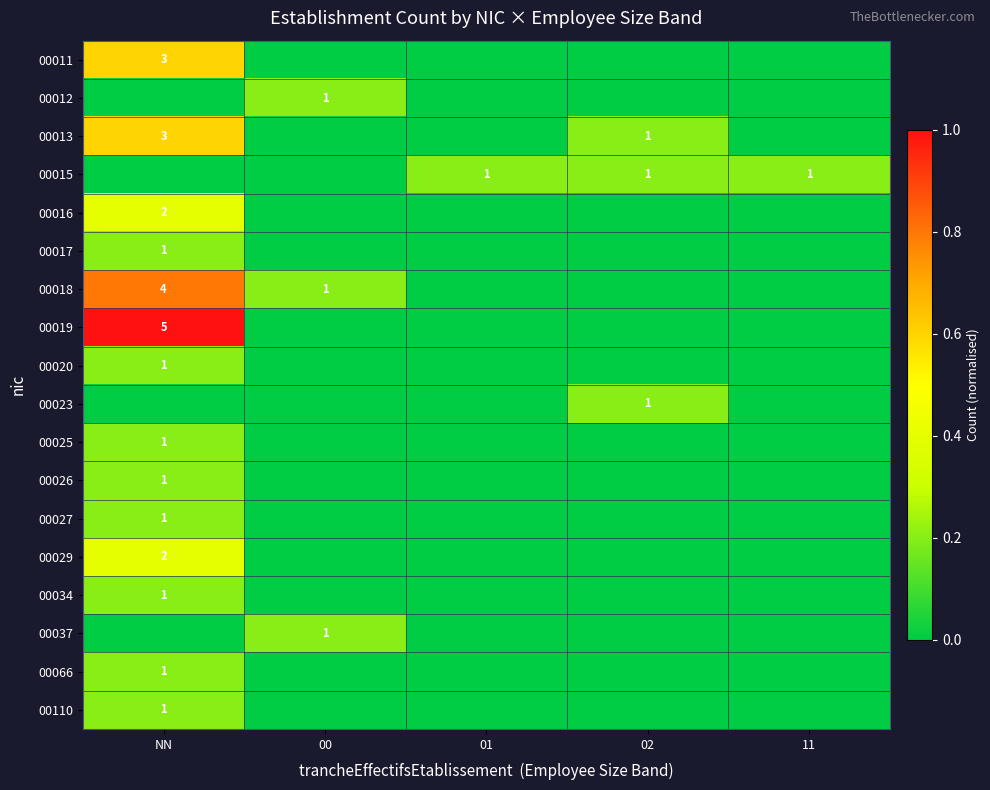

What is the difference between the maximum and minimum values in the 00018 series?

0.8